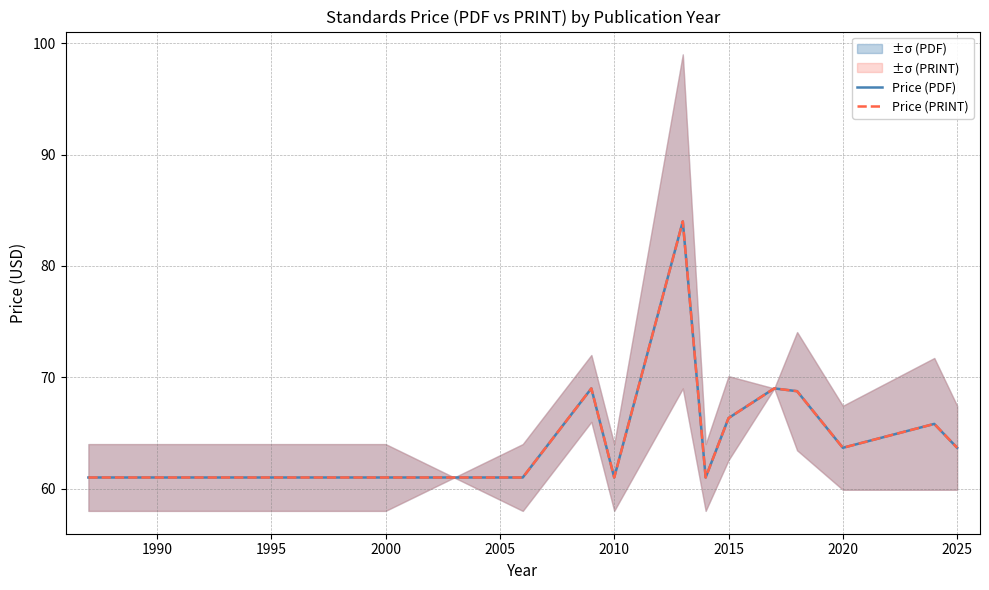

Count the number of categories in the chart.

16